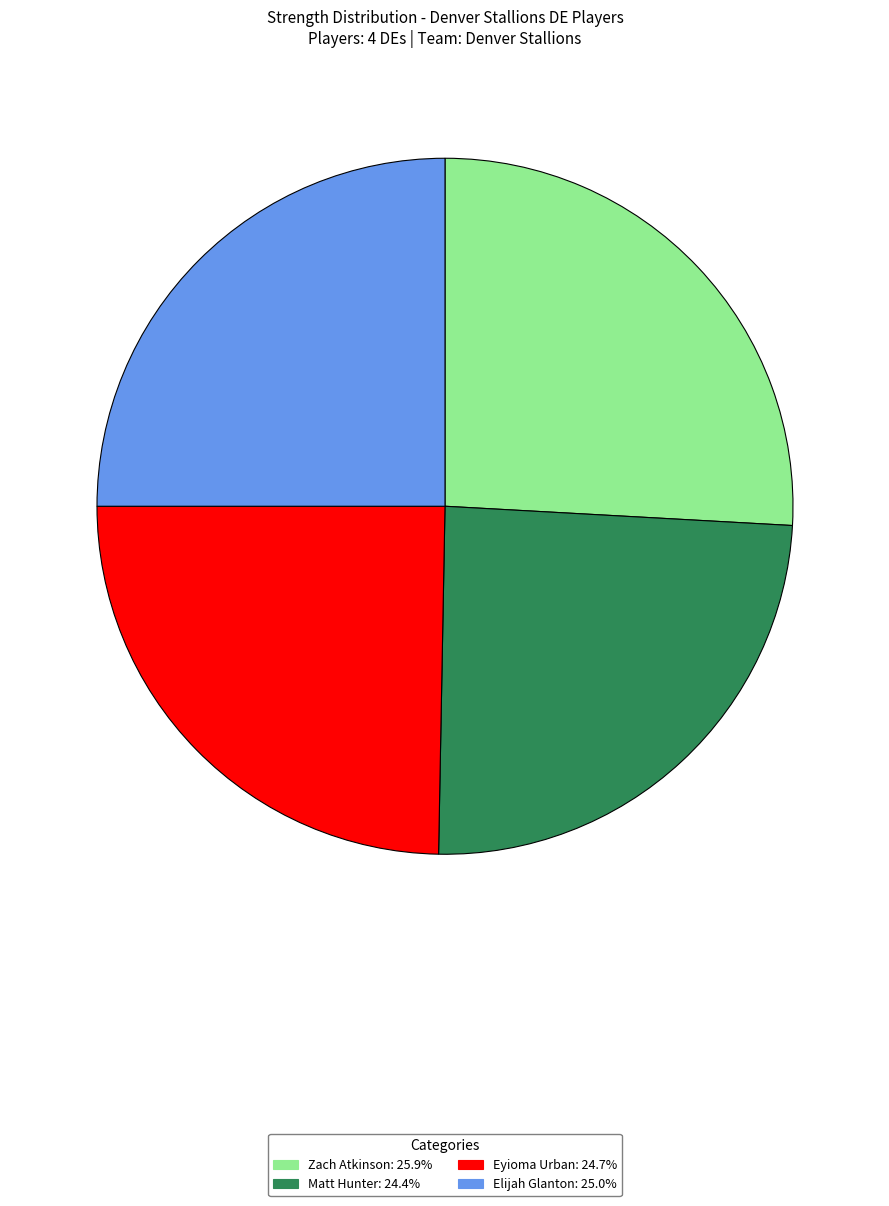

The Eyioma Urban slice represents 13% of the pie. True or false?

False